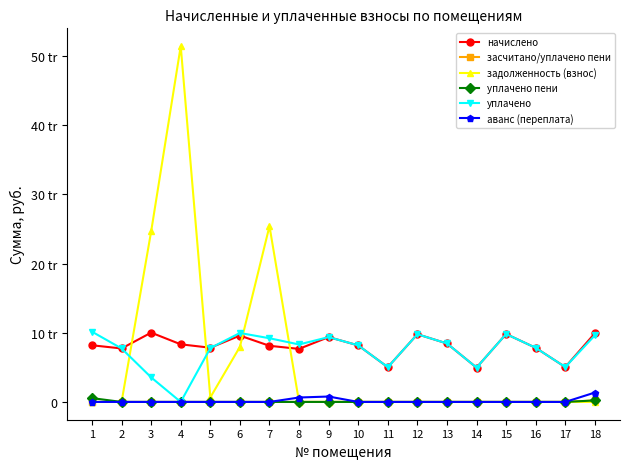

At which category is the sum across all series the highest?

4